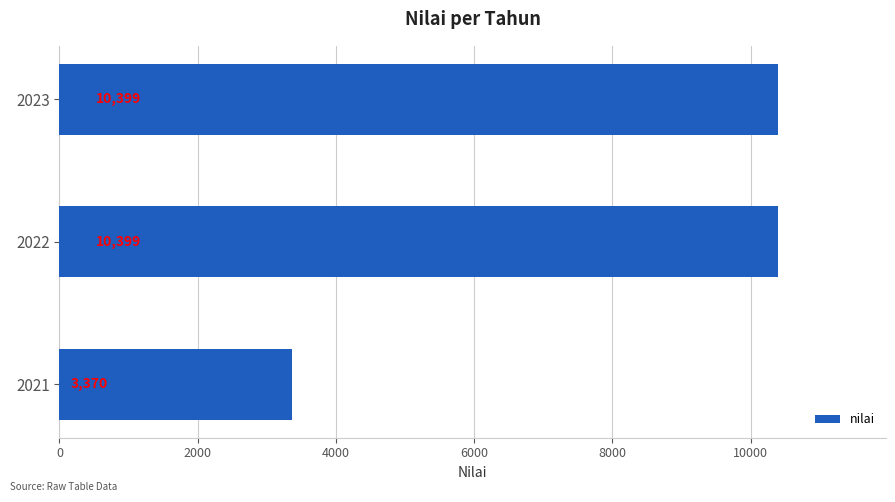

Read the value at 2022.

10399